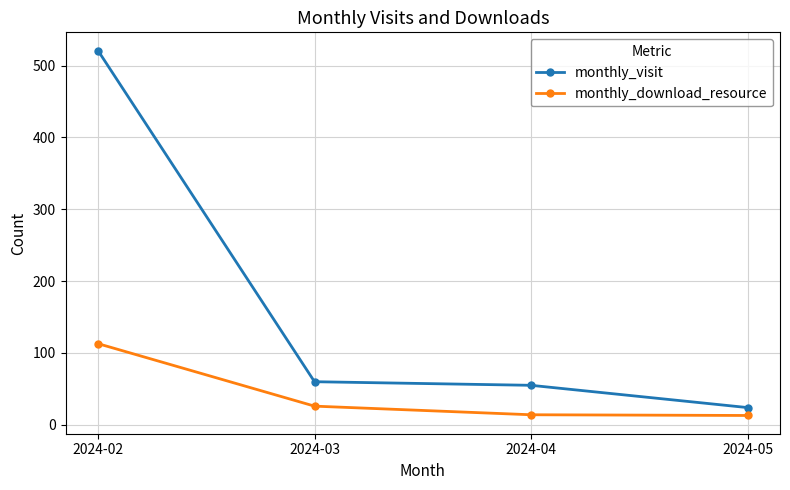

What is the difference between the maximum and minimum values in the monthly_download_resource series?

100